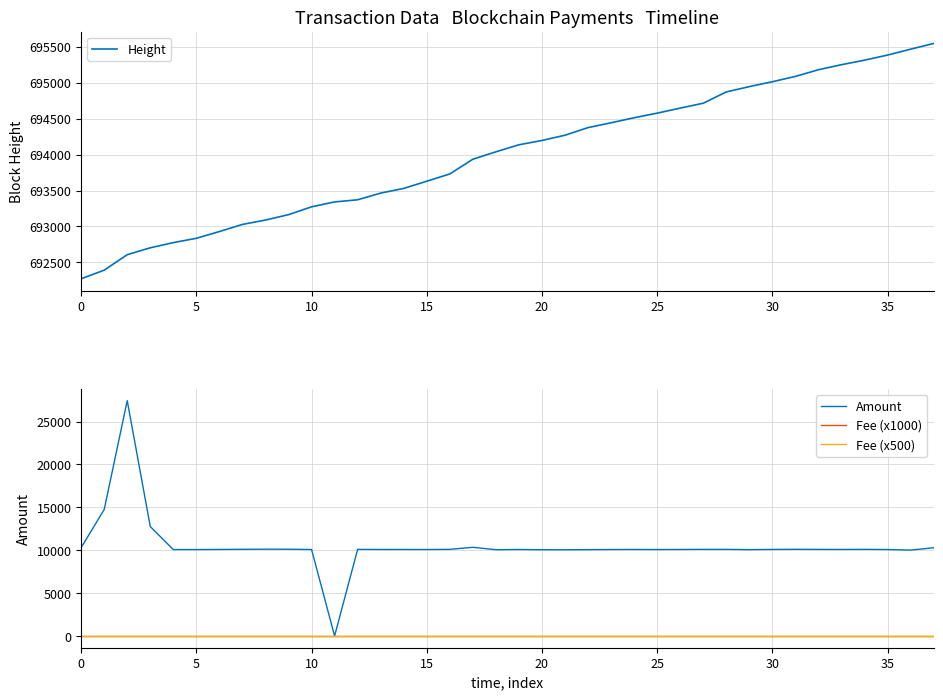

What is the maximum value for Height?

695545